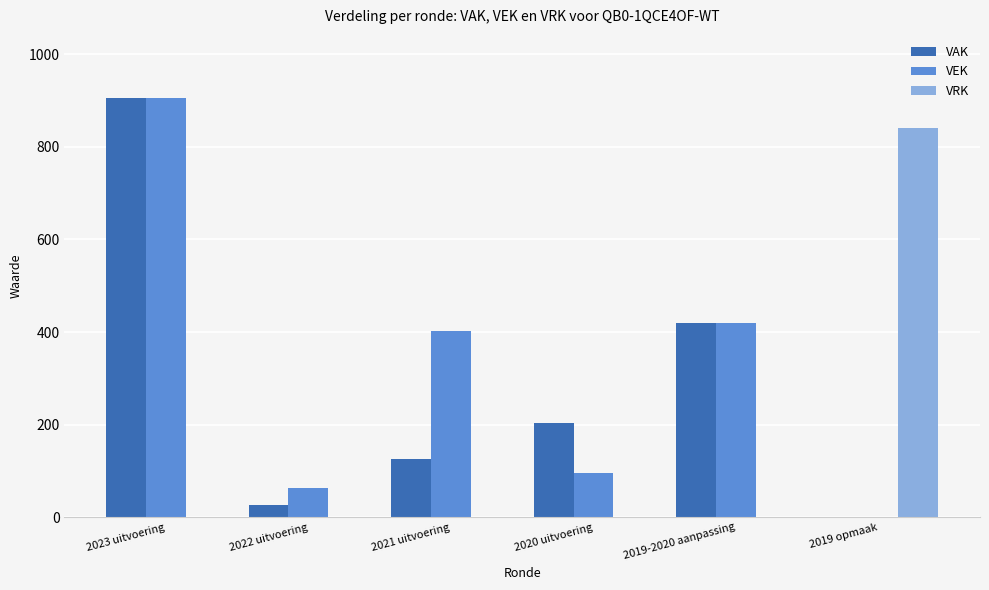

What value does the VRK series have at 2019 opmaak, to the nearest 10?

840